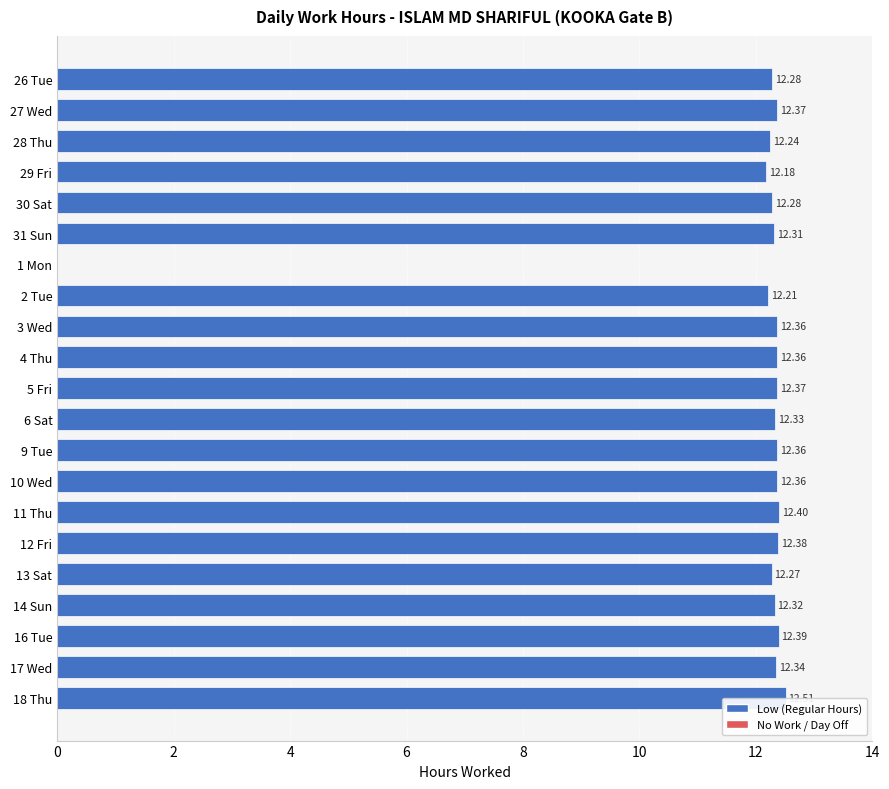

Between 10 Wed and 12 Fri, which is larger?

12 Fri